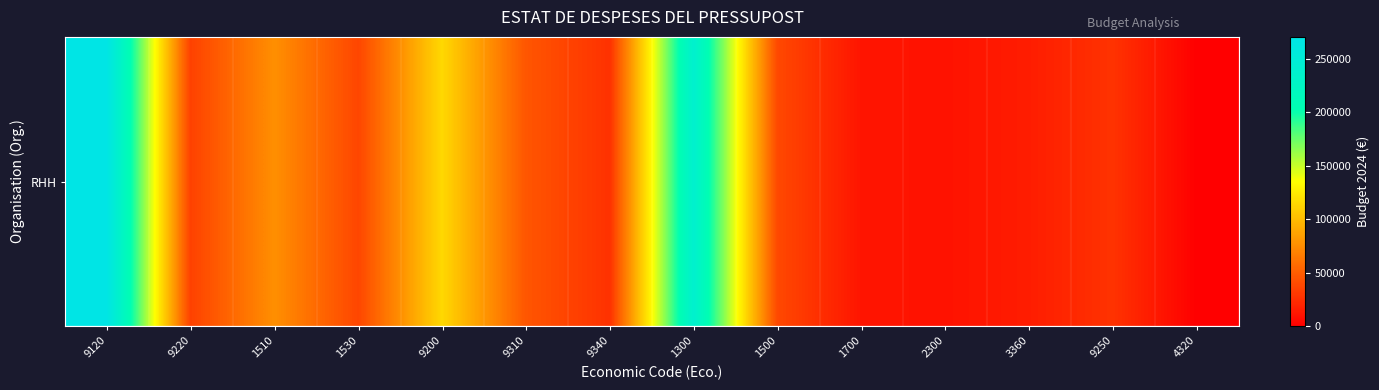

How many categories are shown in the chart?

14